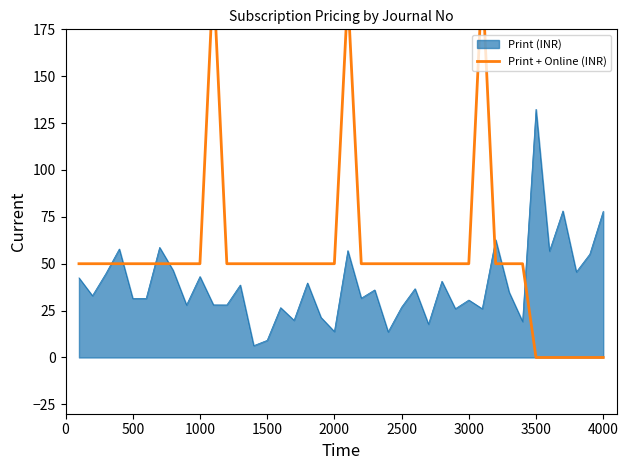

Is it true that Print (INR) equals 23.4 at 4000?

False